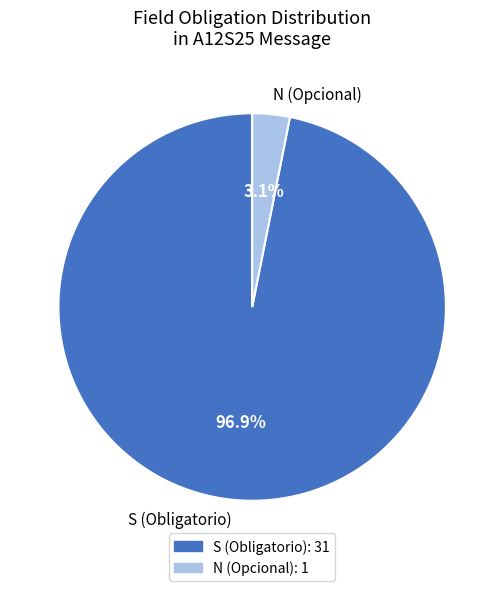

What percentage do N (Opcional) and S (Obligatorio) together represent?

100.0%